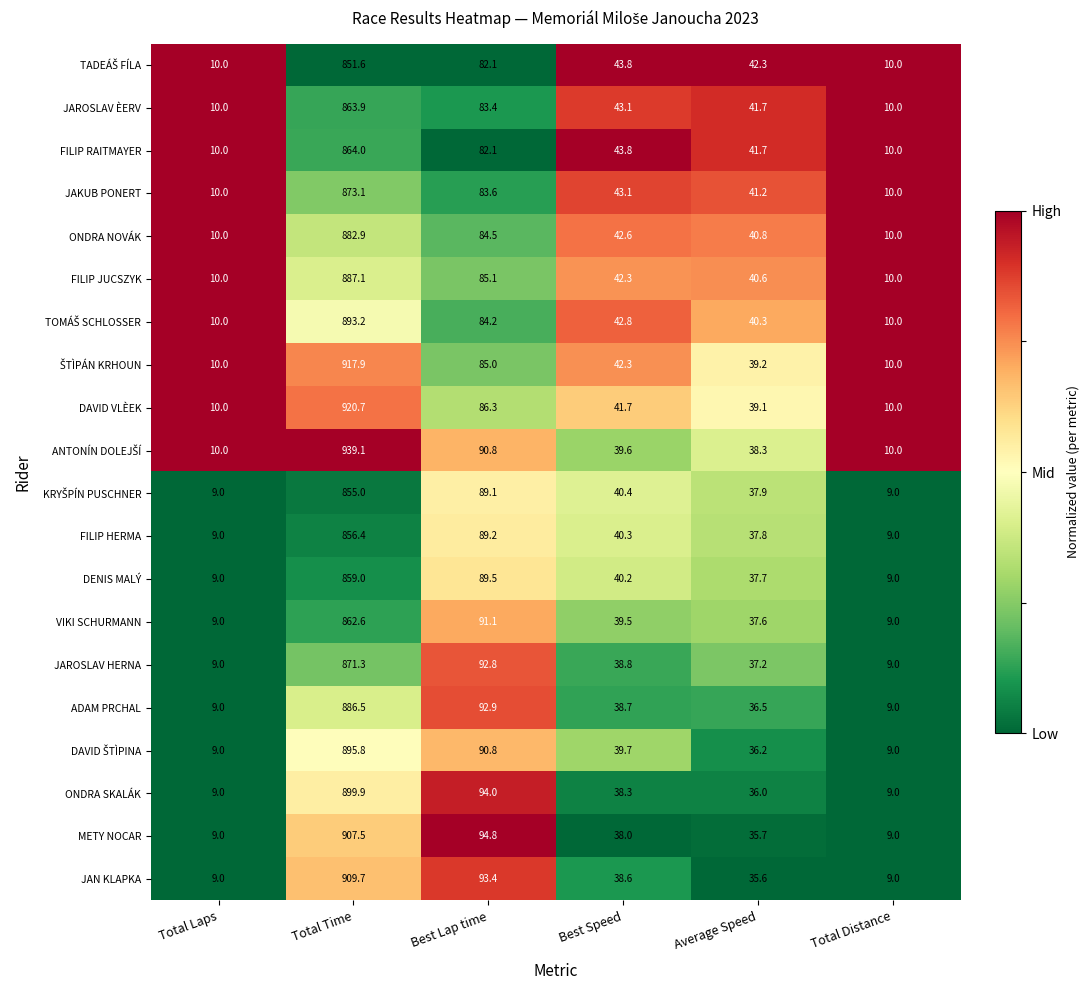

What is the difference between the ONDRA SKALÁK values at Total Distance and Best Lap time?

85.0